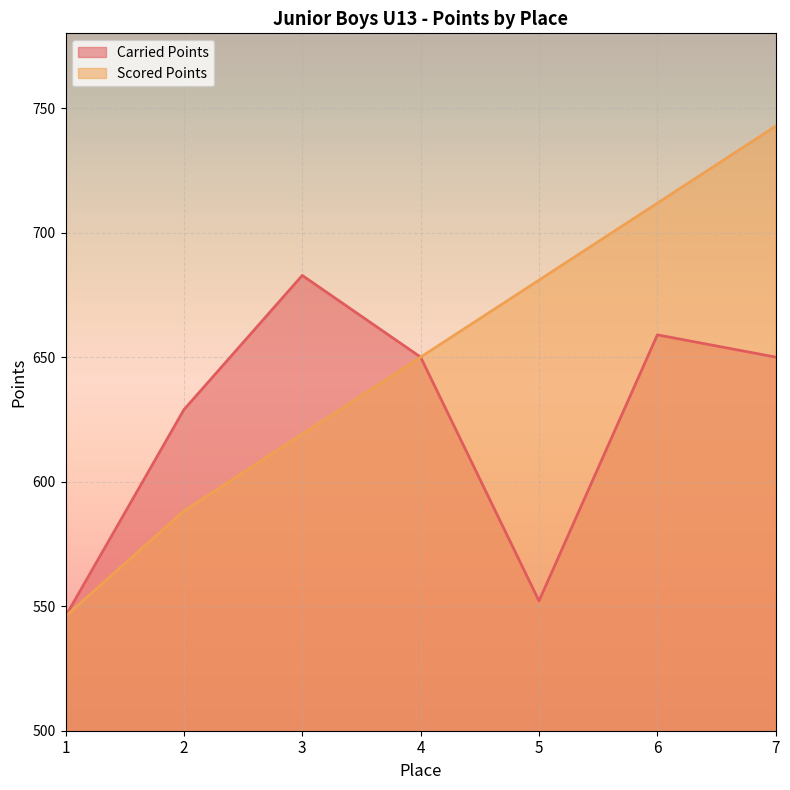

The Scored Points series shows 802.5 at 2. True or false?

False